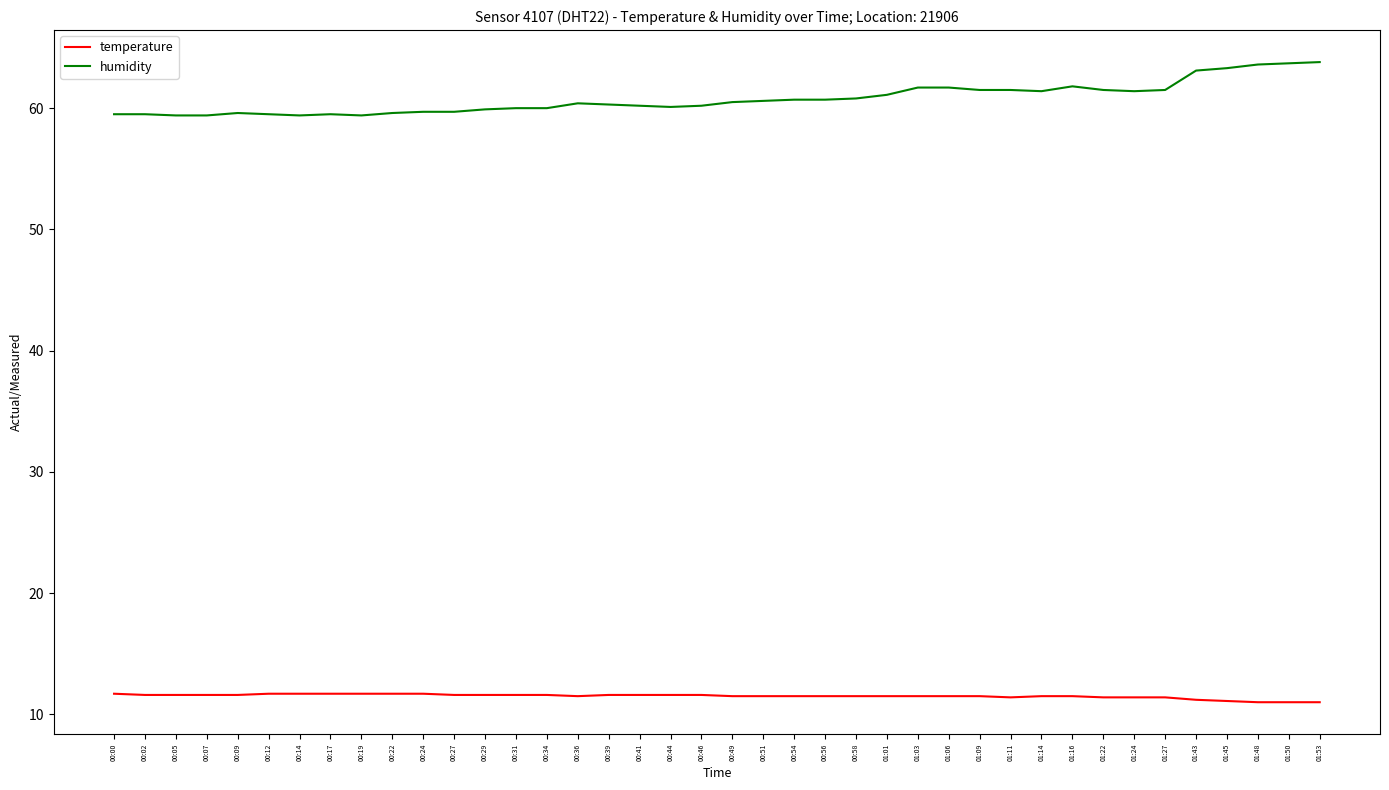

What is the average value of the temperature series?

11.5